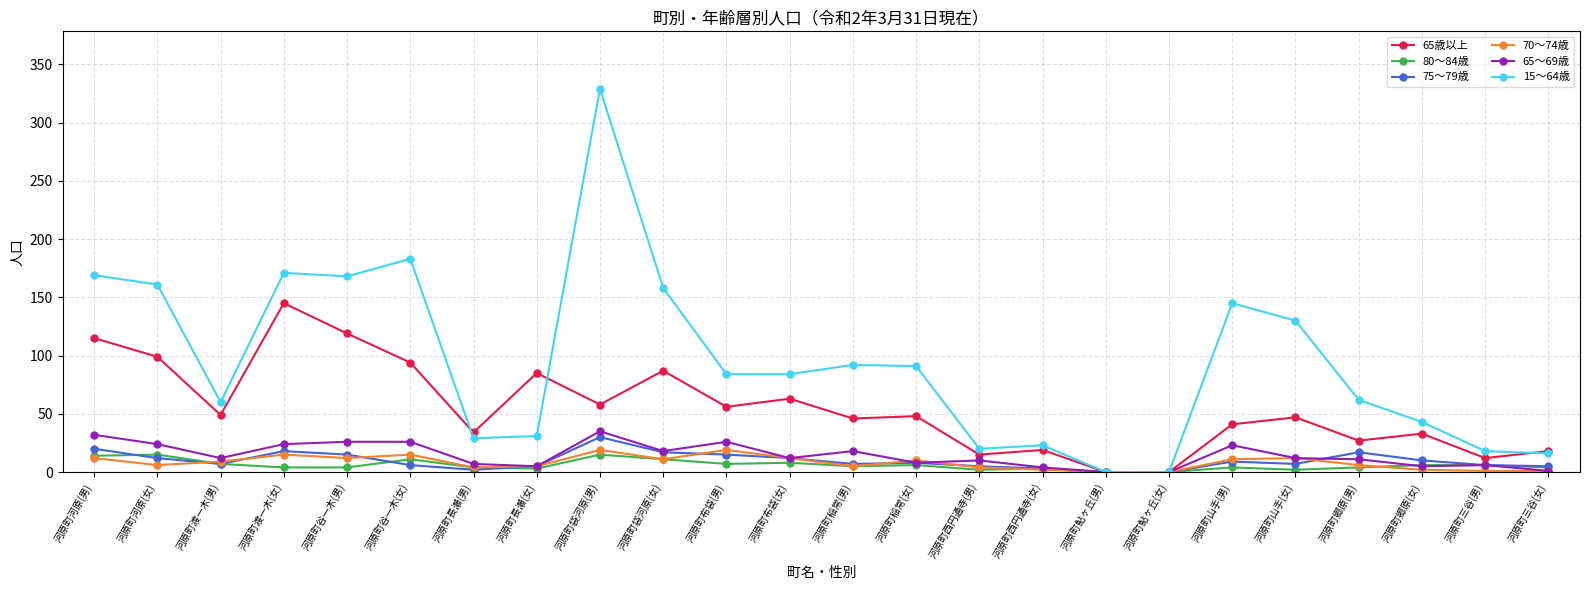

The value of 15〜64歳 at 河原町袋河原(女) is 158. True or false?

True